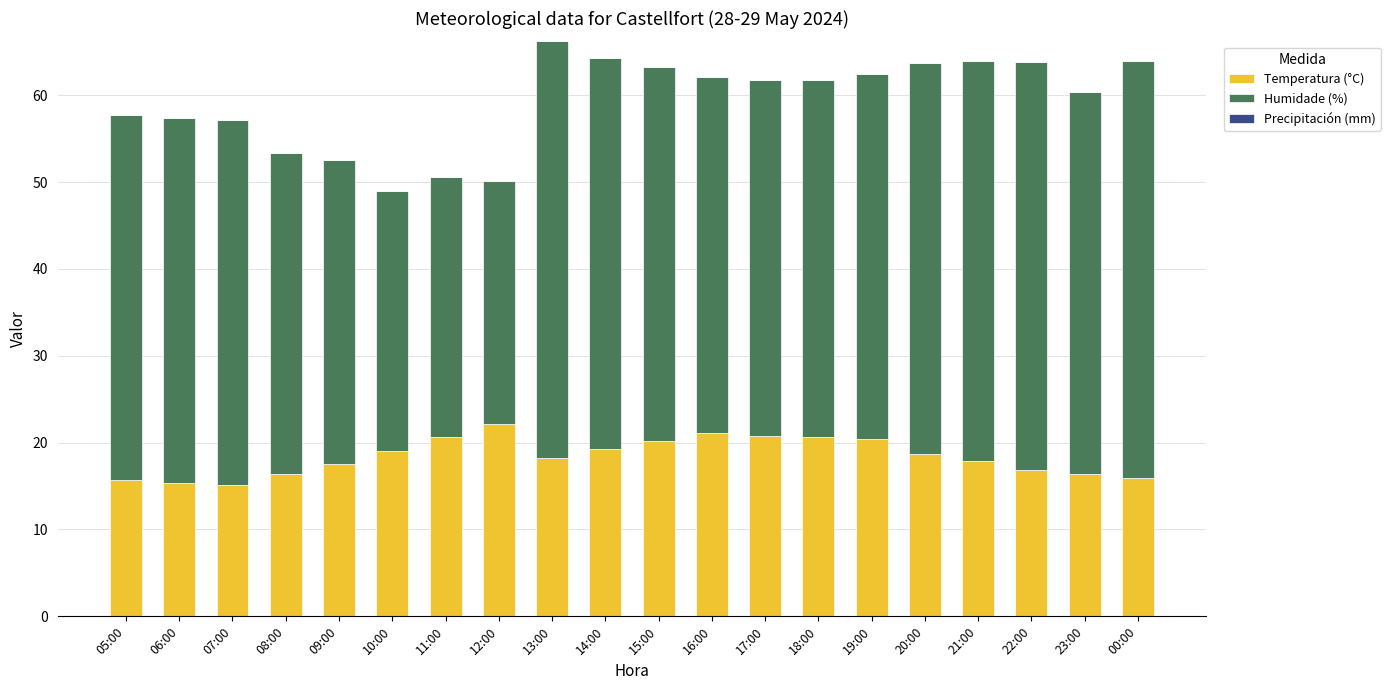

What is the difference between the maximum and second lowest values in the Temperatura (°C) series?

6.7